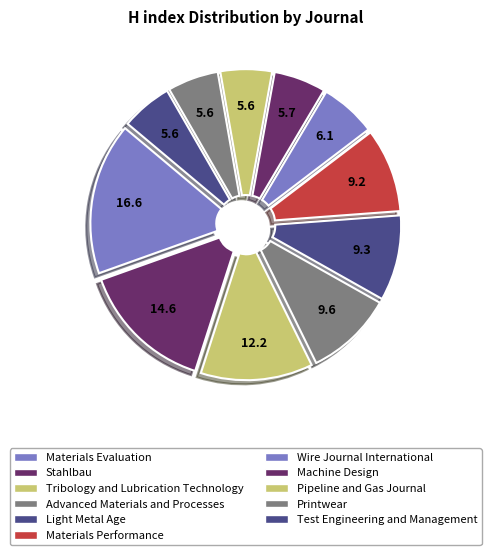

The Advanced Materials and Processes slice represents 17% of the pie. True or false?

False